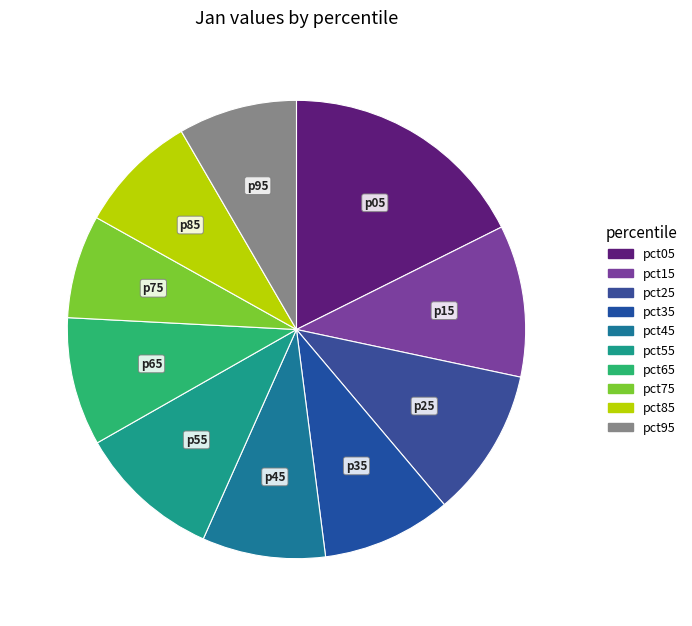

Is there a majority slice in this chart?

No